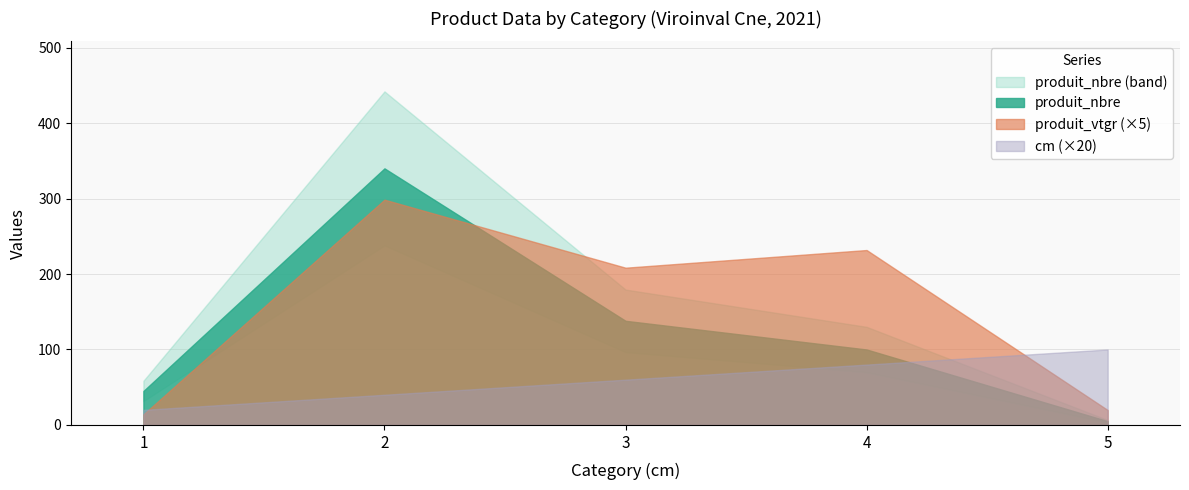

At which label does cm reach its minimum?

1